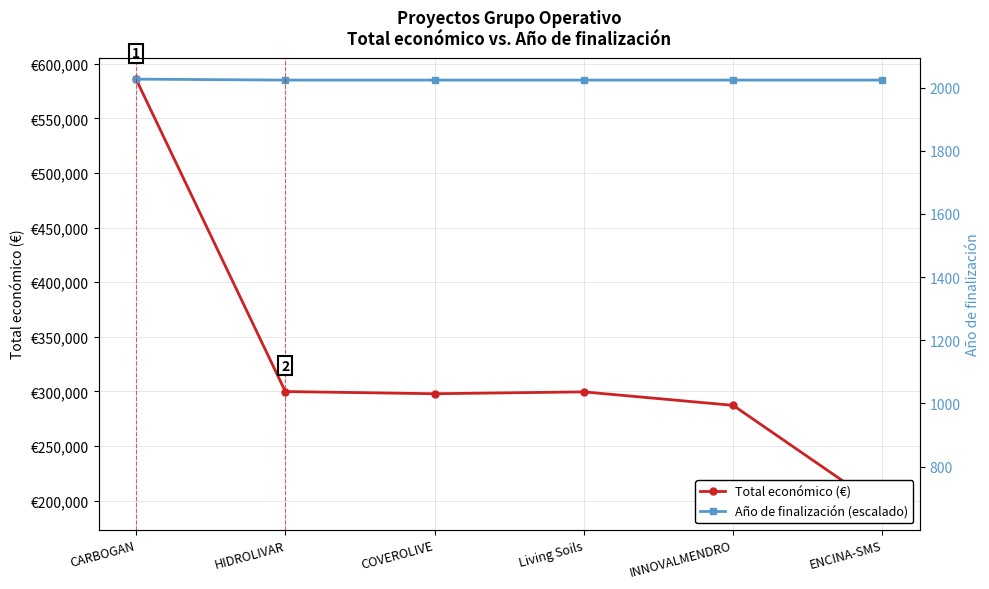

Reading left to right, what are all the values shown in this chart?

Total económico (€): 585914.0	299913.0	297911.0	299601.0	287260.0	193149.0
Año de finalización (escalado): 585914.0	585046.8	585046.8	585046.8	585046.8	585046.8